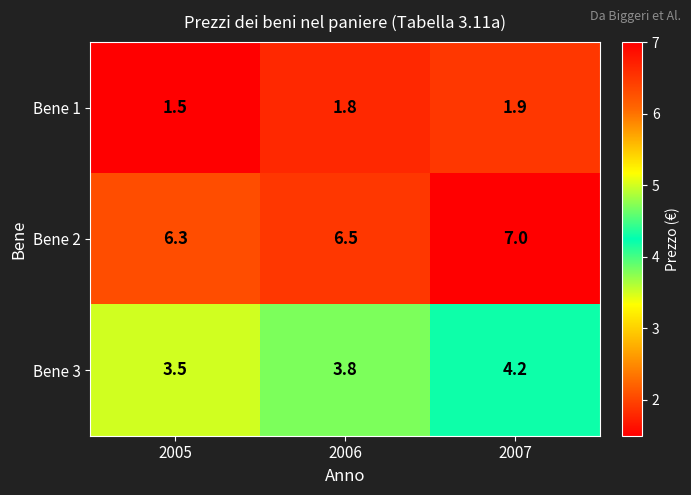

Between 2006 and 2007, which series saw the biggest shift?

Bene 2